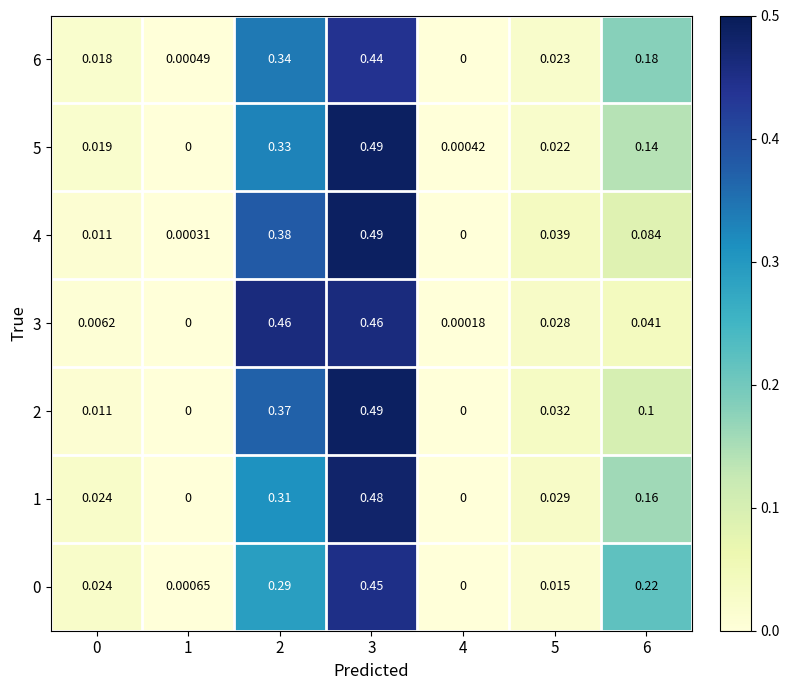

Count the number of categories in the chart.

7